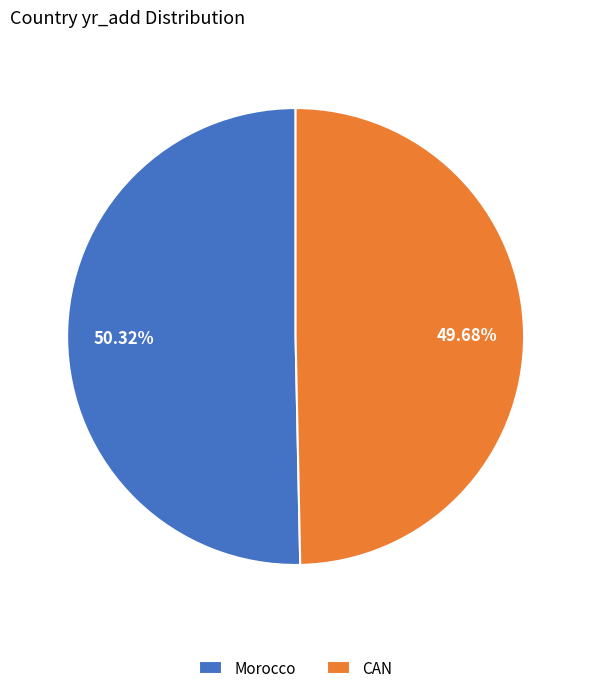

How much of the chart is everything except CAN?

50.3%